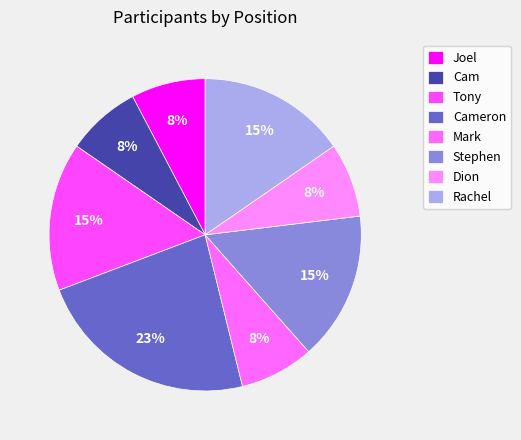

How many segments does this pie chart have?

8